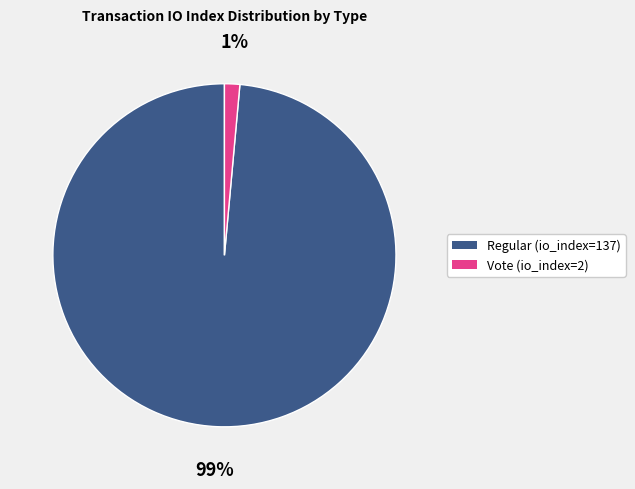

True or false: Vote (io_index=2) accounts for 11% of the total.

False